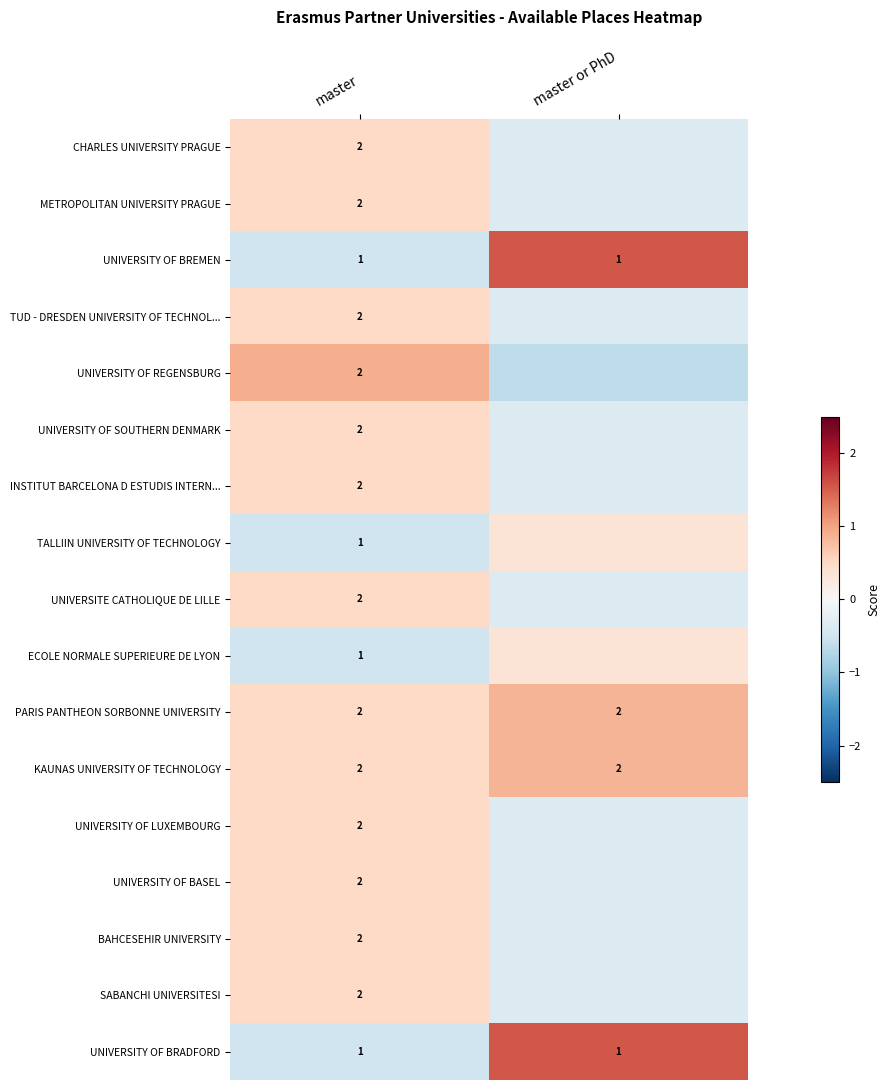

Is the value of KAUNAS UNIVERSITY OF TECHNOLOGY at master greater than the value of TALLIIN UNIVERSITY OF TECHNOLOGY at master?

Yes